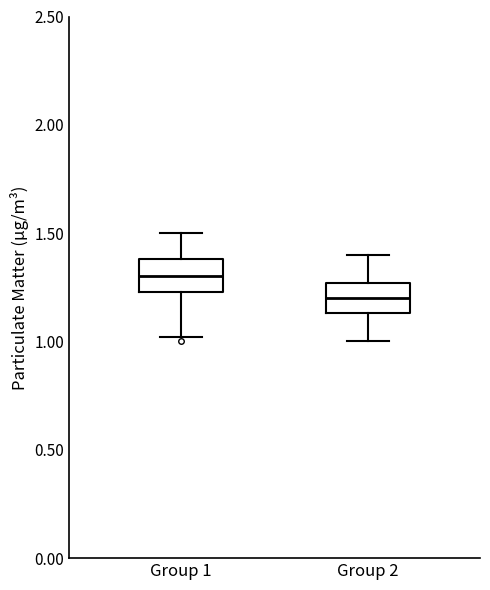

Where does the median line of the box for Group 2 sit on the y-axis? The values are not printed on the chart, so give them approximately, as read against the axis.

1.20